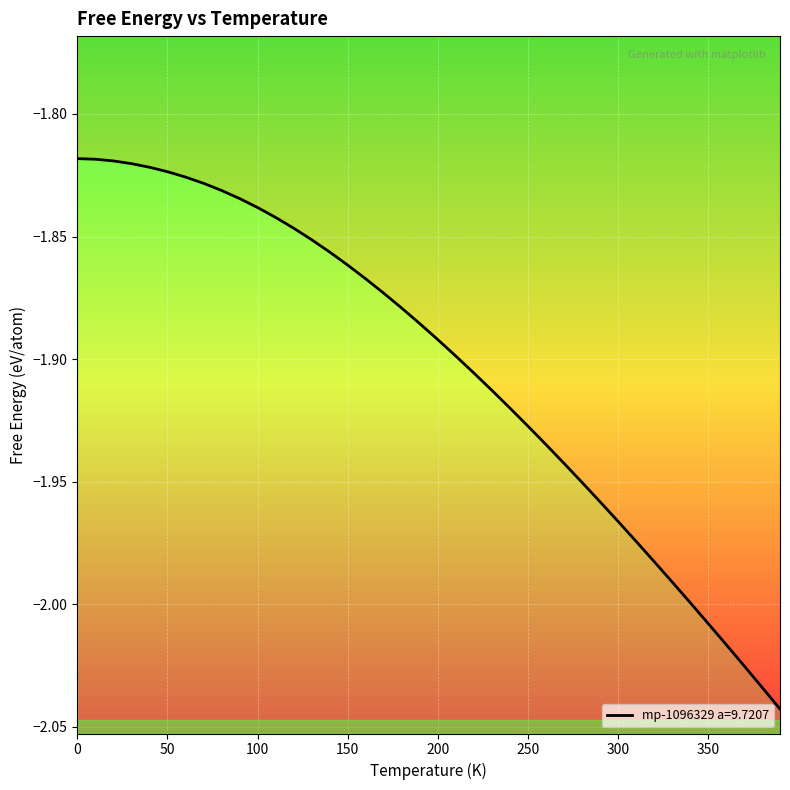

At which category does the chart reach its minimum across all series?

390.0